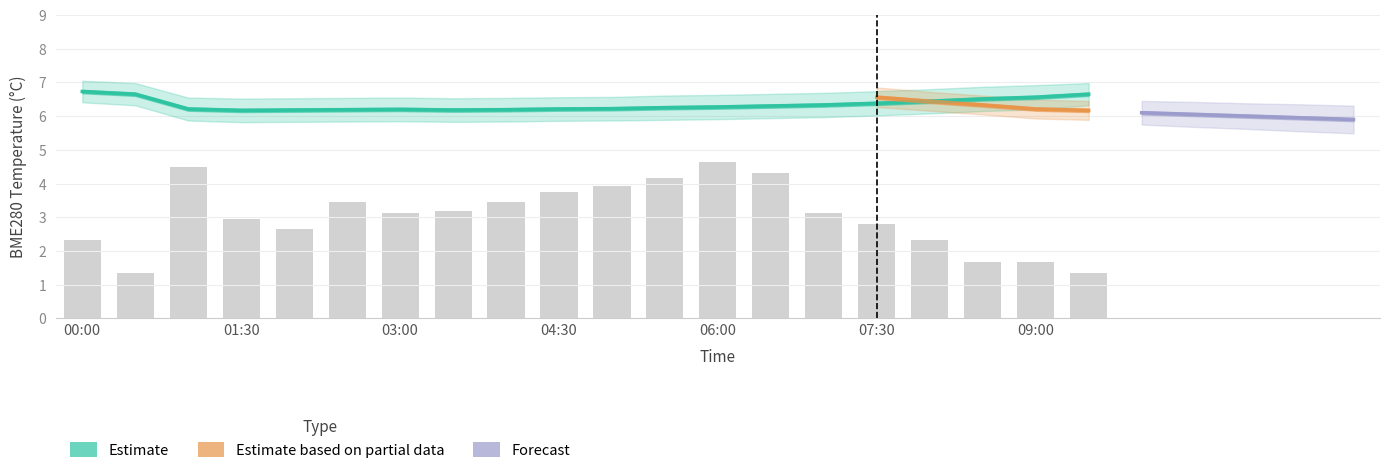

What is the sum of all BME280_temperature values?

126.8